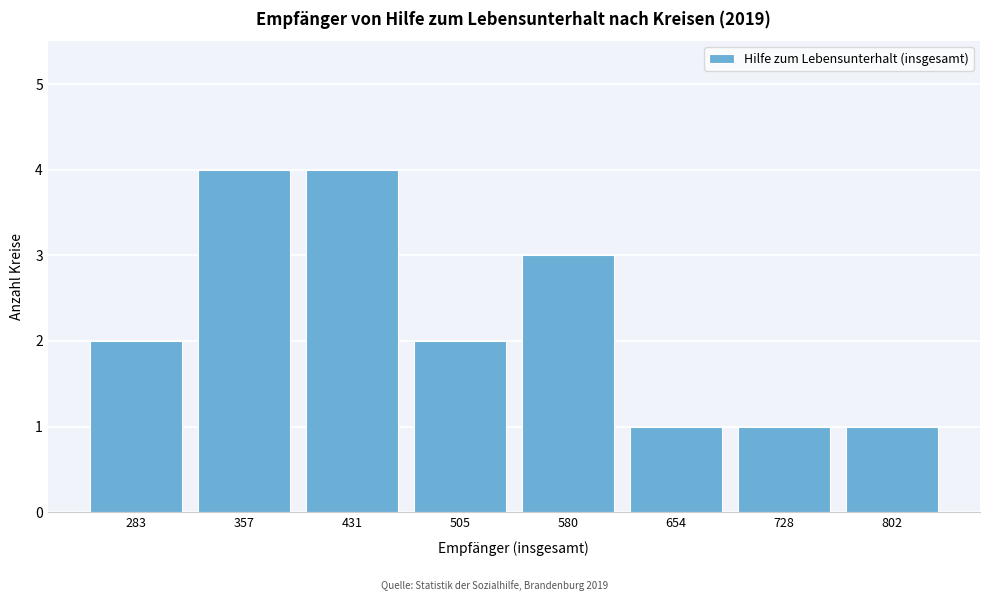

Reading left to right, list all the values displayed in this chart.

2	4	4	2	3	1	1	1